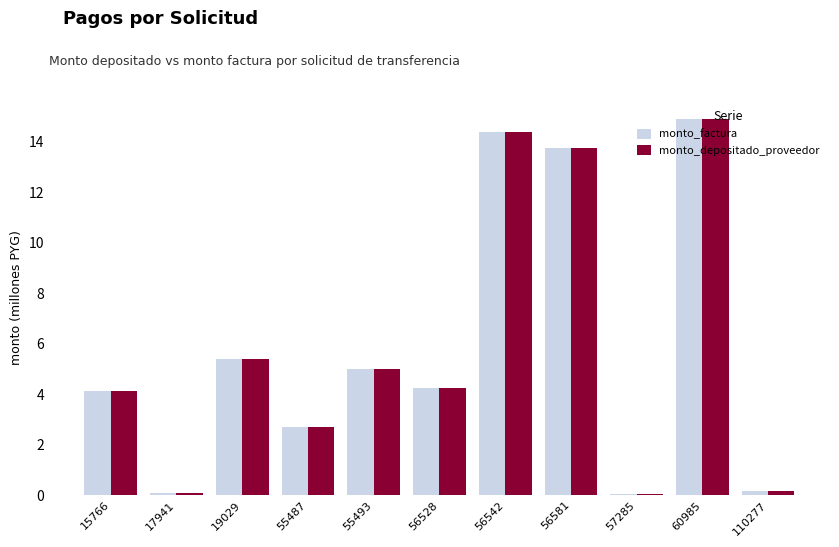

Where is monto_depositado_proveedor nearest to the value 7?

19029